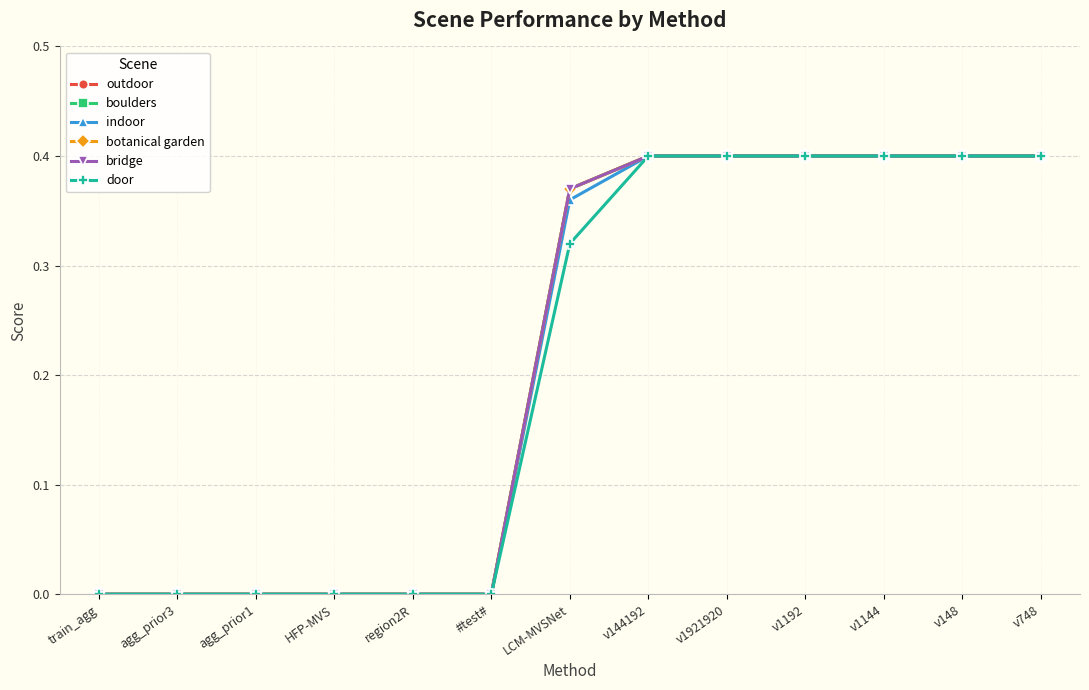

Does the chart have visible grid lines?

Yes